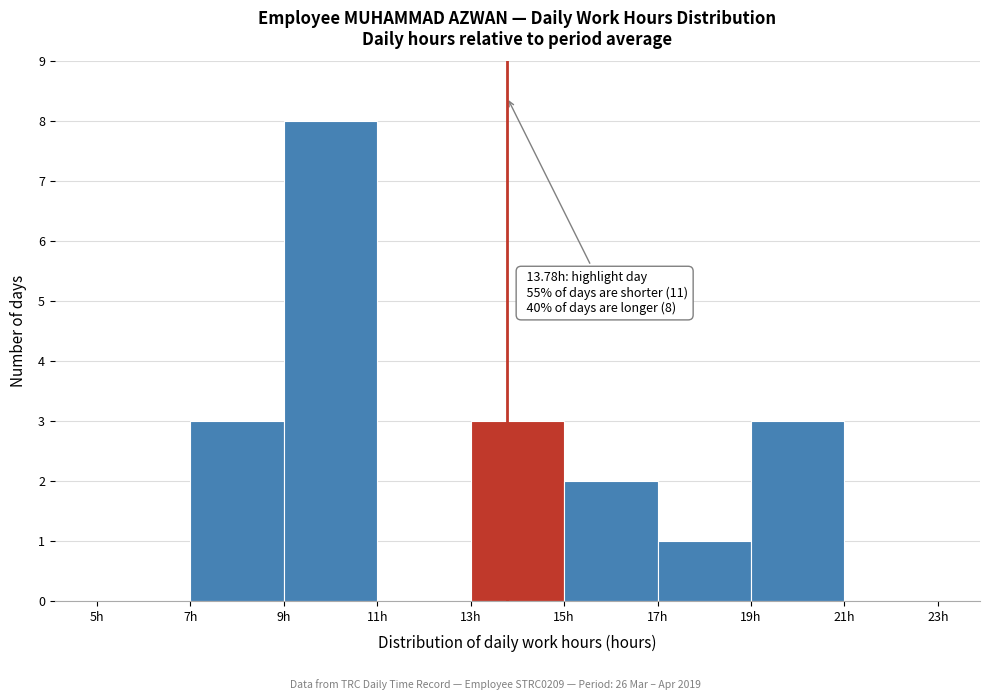

Over which range of the x-axis is the bar tallest?

9 to 11